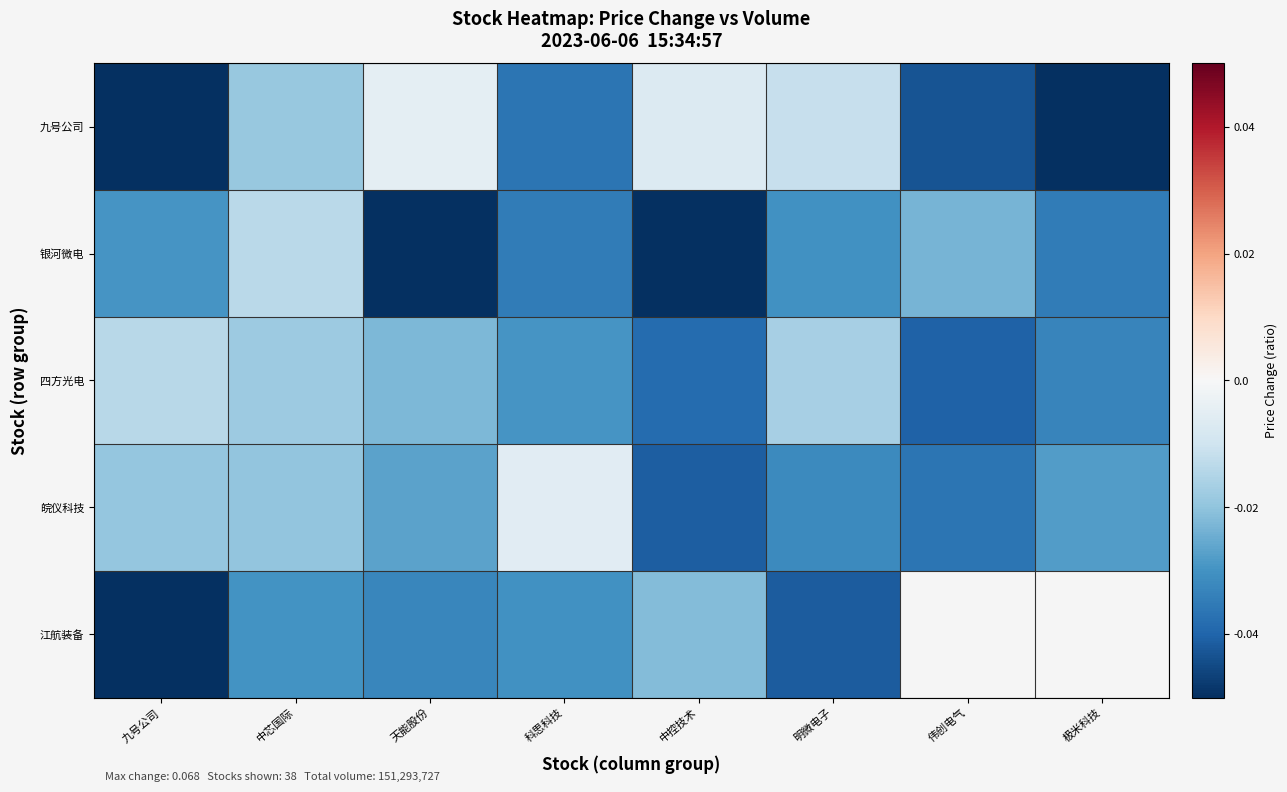

Rank the categories by 皖仪科技 value from highest to lowest.

科思科技, 九号公司, 中芯国际, 天能股份, 极米科技, 明微电子, 伟创电气, 中控技术